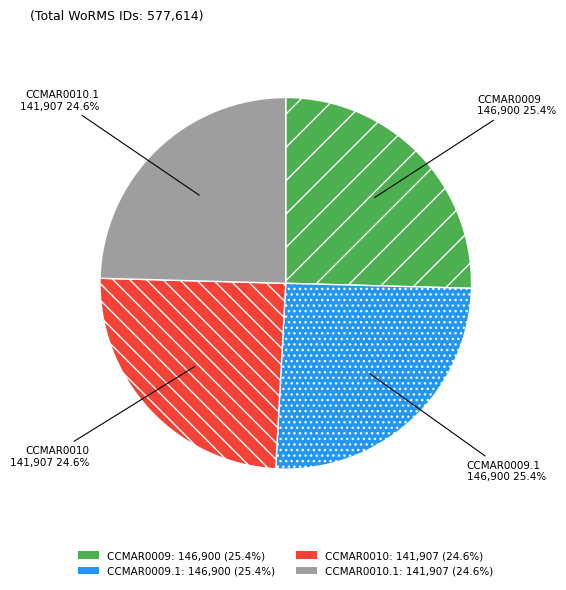

Does any single category account for the majority?

No